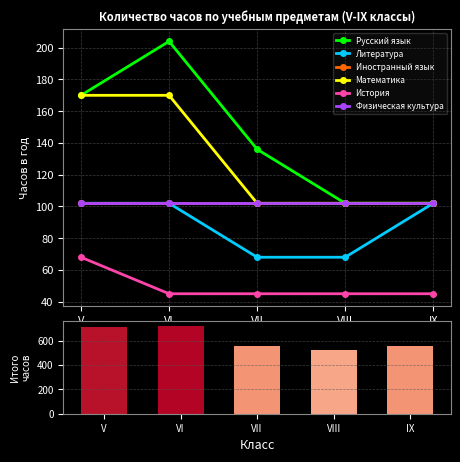

At which category is the sum across all series the highest?

VI